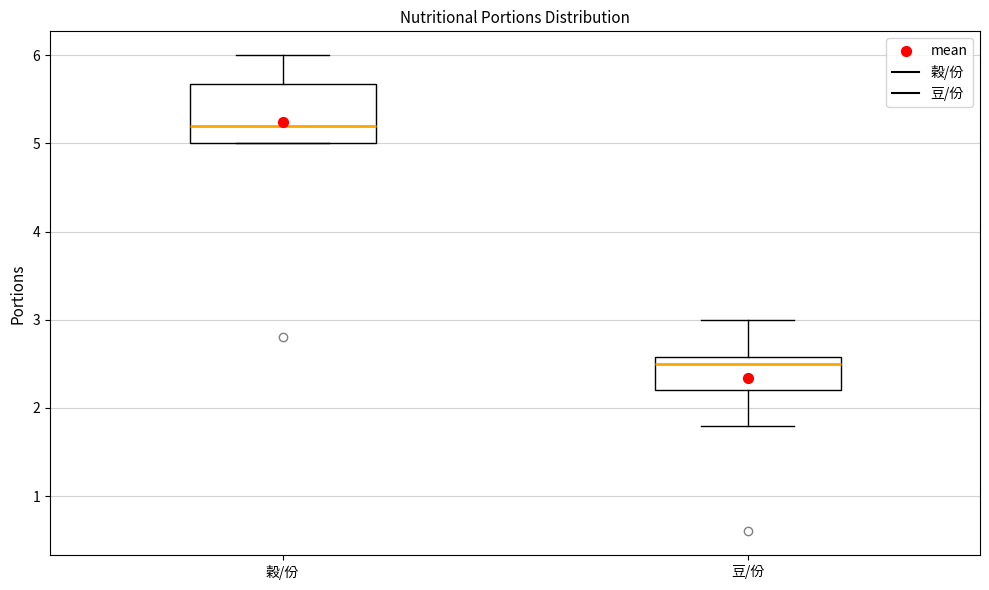

Reading left to right, read every box against the y-axis: the position of its median line, the range the box covers, and the ends of its whiskers. The values are not printed on the chart, so give them approximately, as read against the axis.

穀/份: median 5.2, box 5.0 to 5.7, whiskers 5.0 to 6.0
豆/份: median 2.5, box 2.2 to 2.6, whiskers 1.8 to 3.0